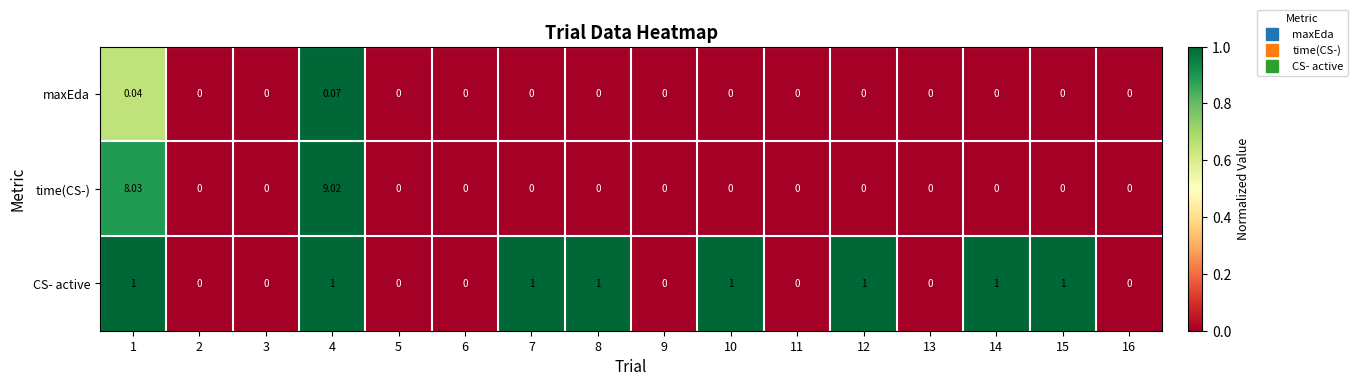

How many data points does each series have?

16